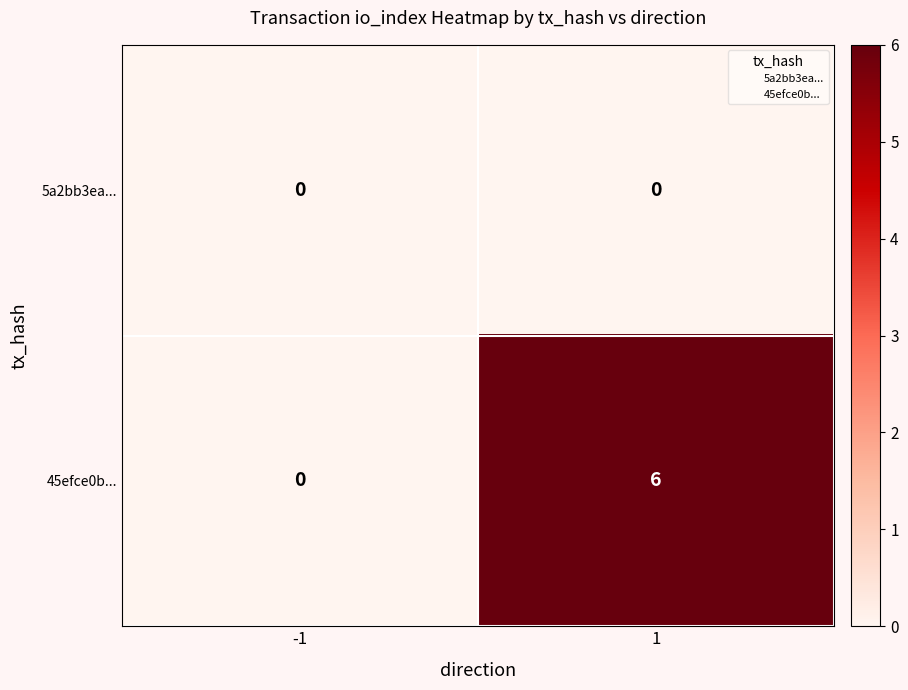

Reading left to right, extract all data points from this chart.

5a2bb3ea...: -1=0	1=0
45efce0b...: -1=0	1=6